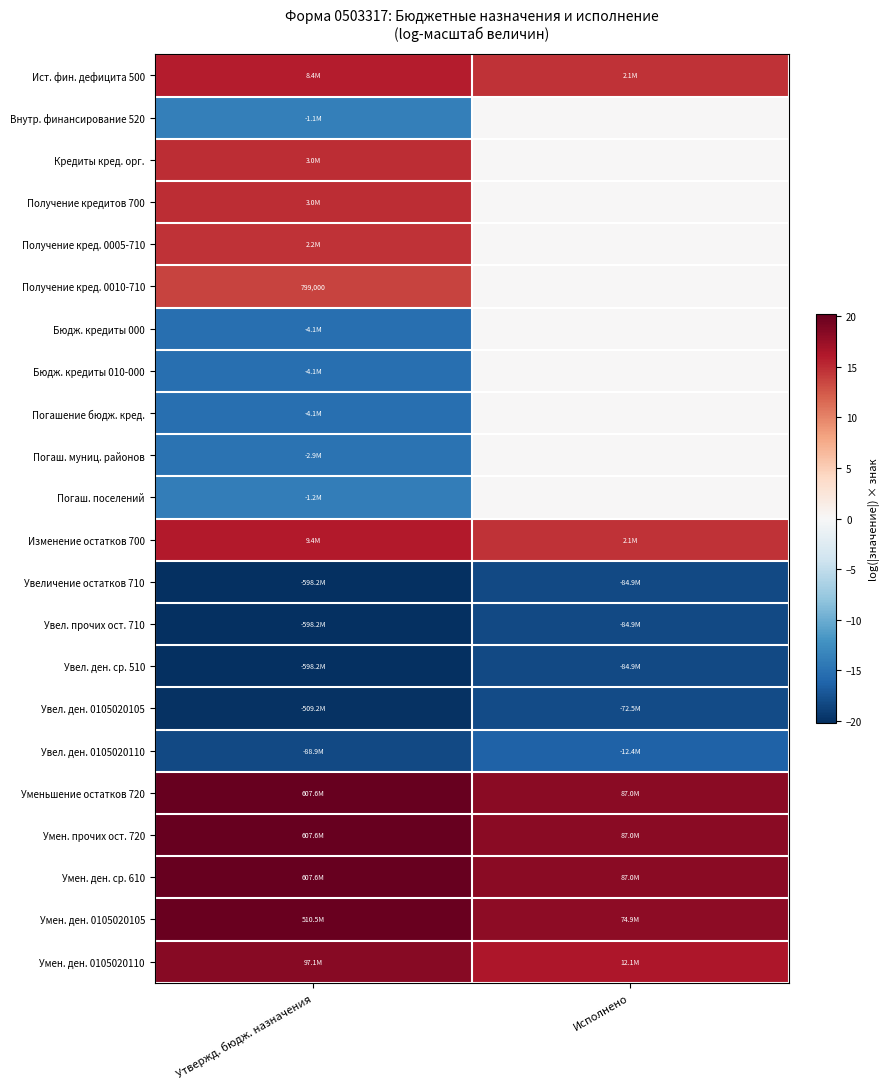

Is the value of Получение кред. 0005-710 at Утвержд. бюдж. назначения greater than the value of Увел. ден. 0105020105 at Утвержд. бюдж. назначения?

Yes